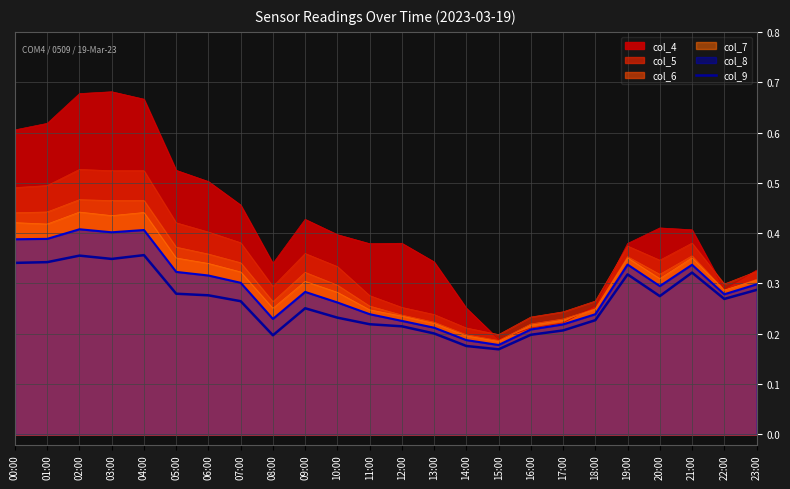

True or false: there are more than 1 points higher than both neighbors.

True